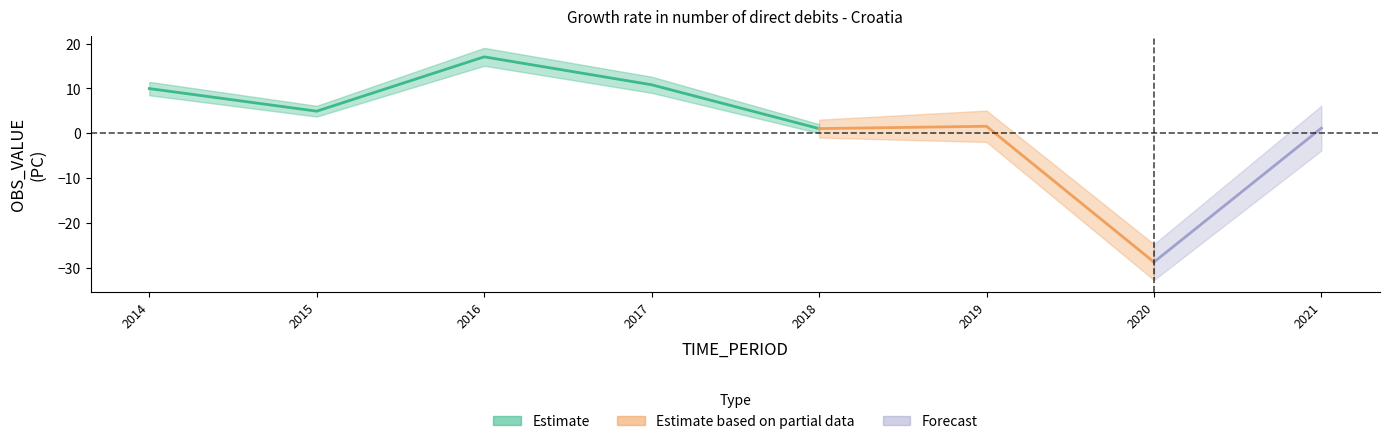

At which label does the data first exceed 4?

2014